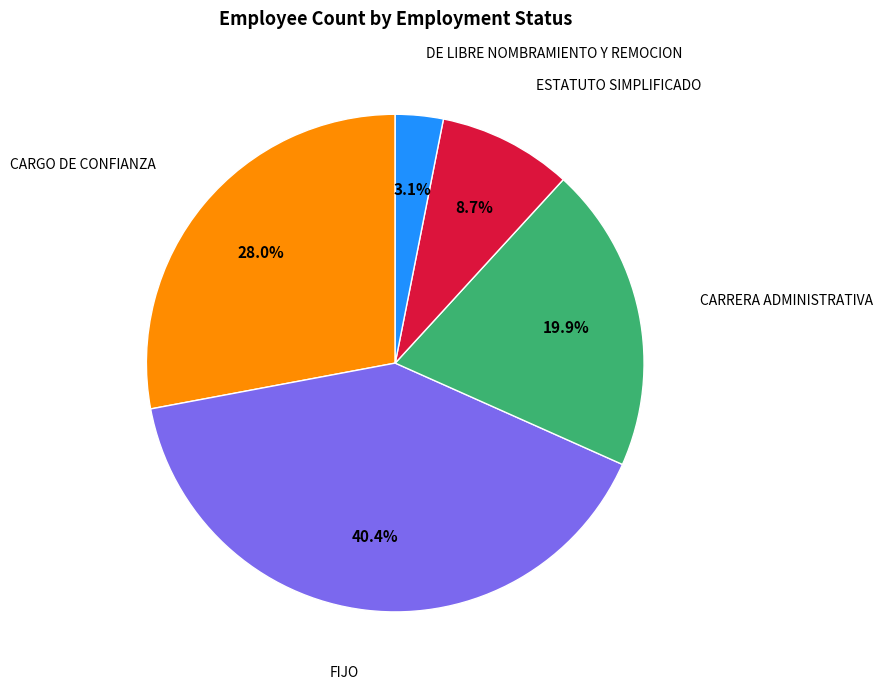

Is there any slice that represents more than half of the pie?

No